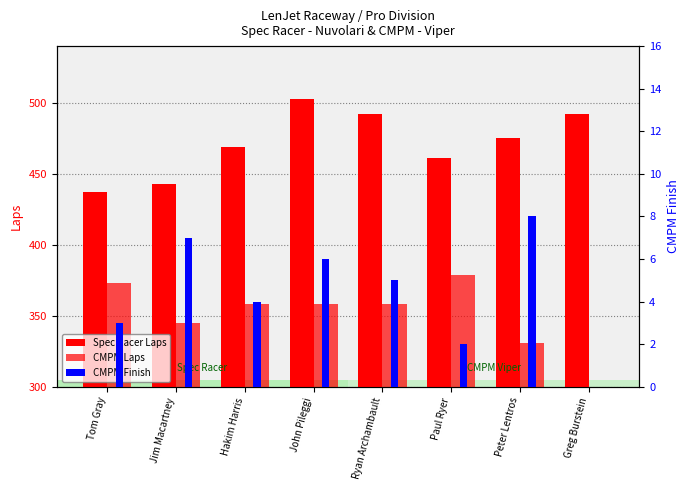

What is the difference between the highest and lowest values at Greg Burstein?

492.1